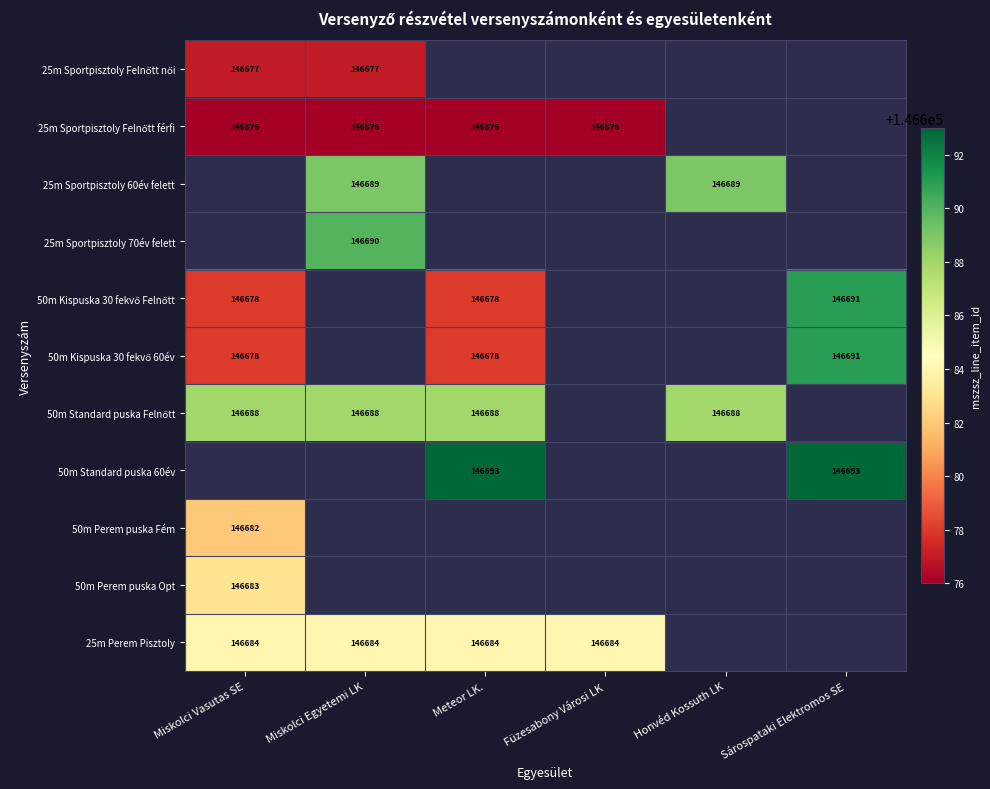

Which has a higher value, Füzesabony Városi LK or Sárospataki Elektromos SE?

Sárospataki Elektromos SE